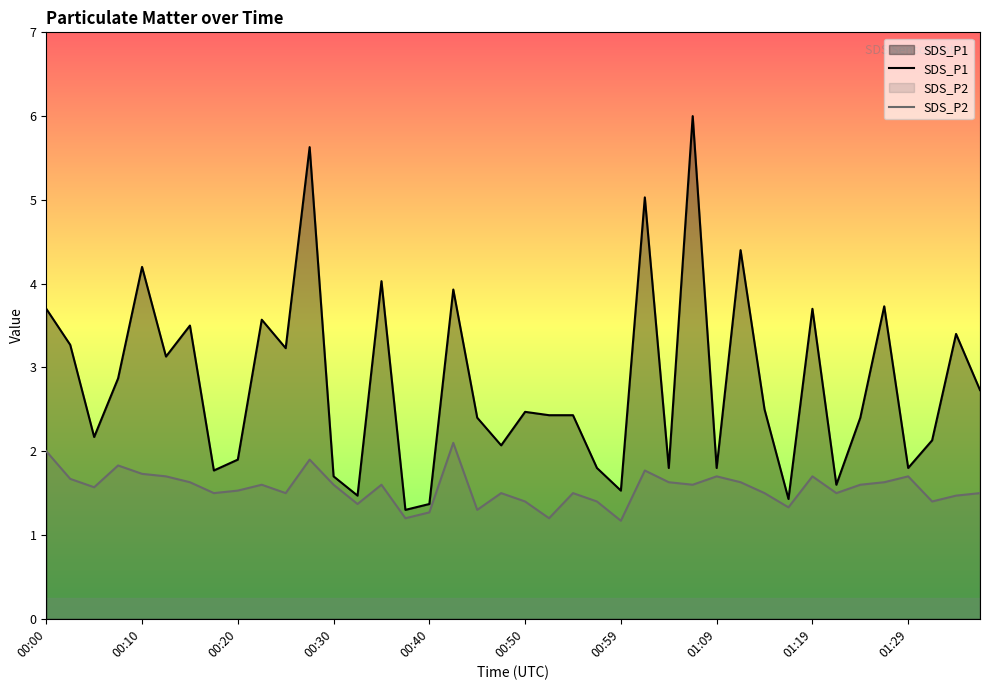

Rank the series by their average value, from lowest to highest.

SDS_P2, SDS_P1